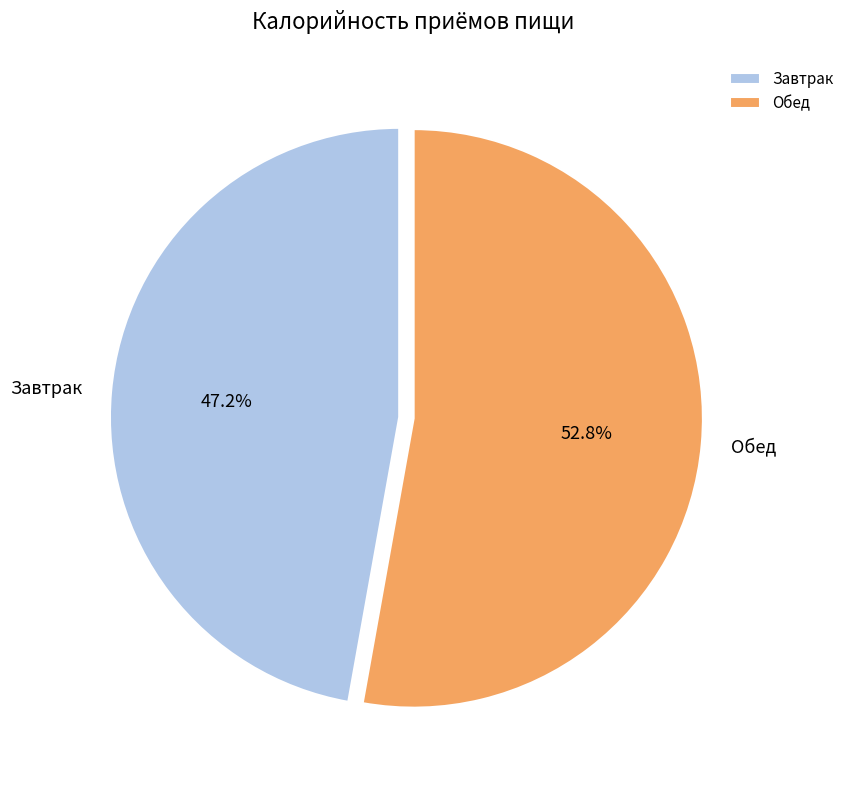

How many slices are in this pie chart?

2